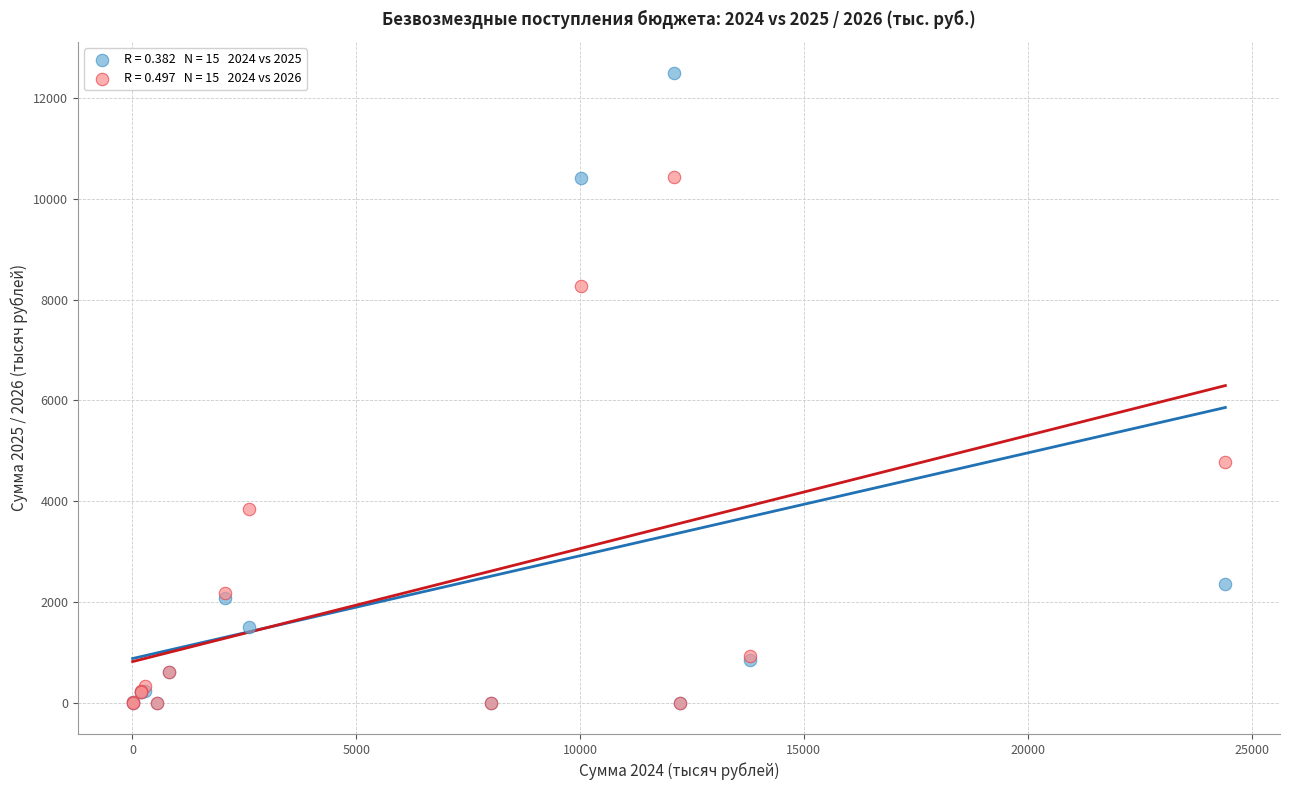

Across all series, what Y value is closest to 6245?

4769.5